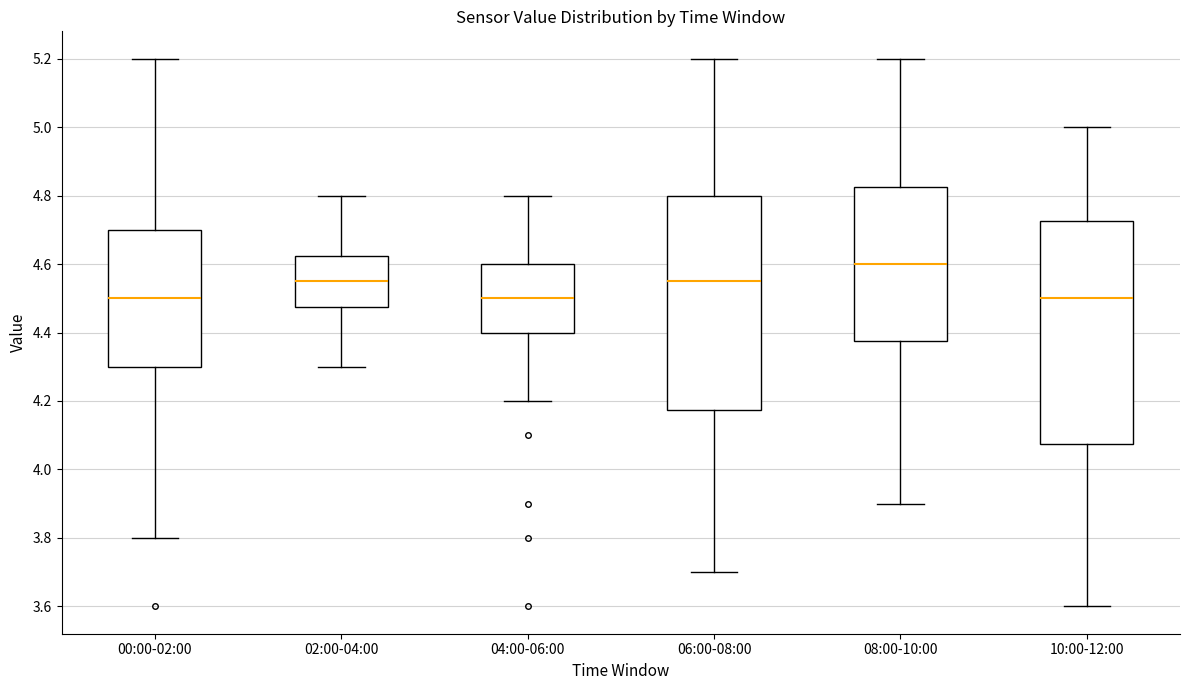

Which box is the tallest, from its lower edge to its upper edge?

10:00-12:00